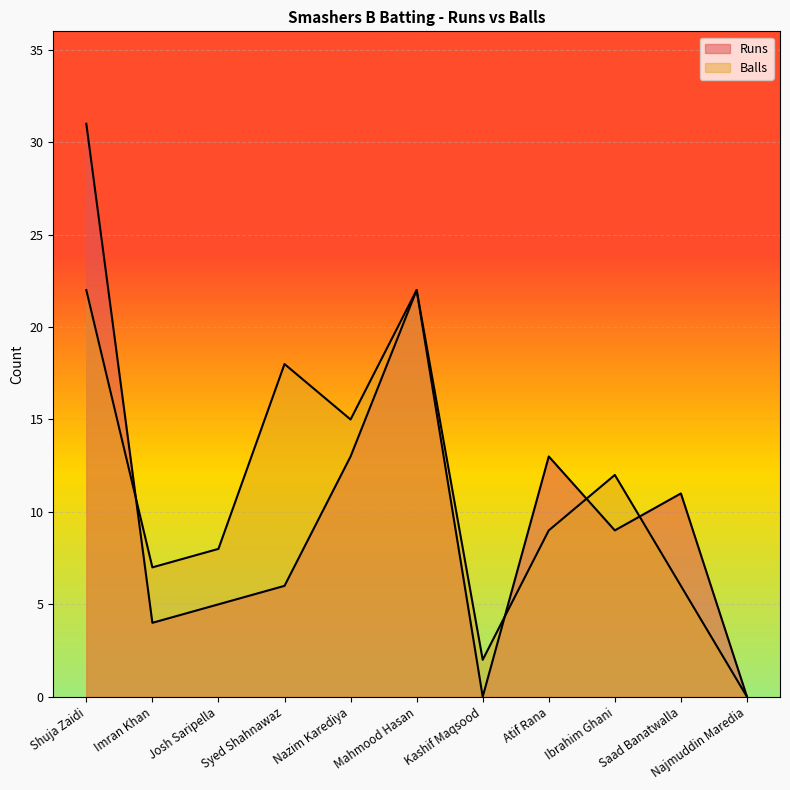

What is the difference between the Runs values at Shuja Zaidi and Syed Shahnawaz?

25